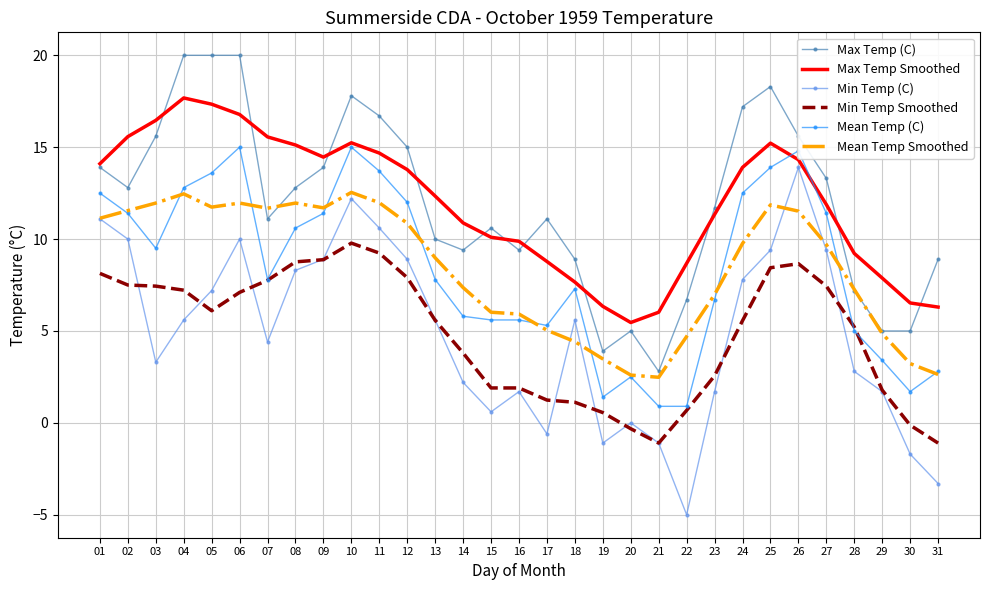

True or false: Min Temp Smoothed and Mean Temp Smoothed cross at least once.

False